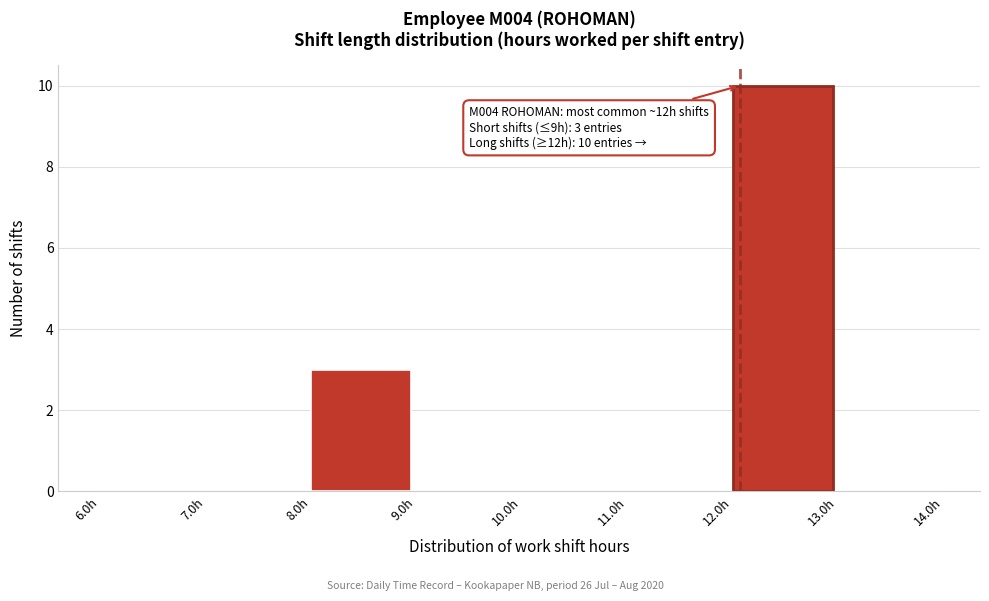

Over which range of the x-axis is the bar tallest?

12 to 13